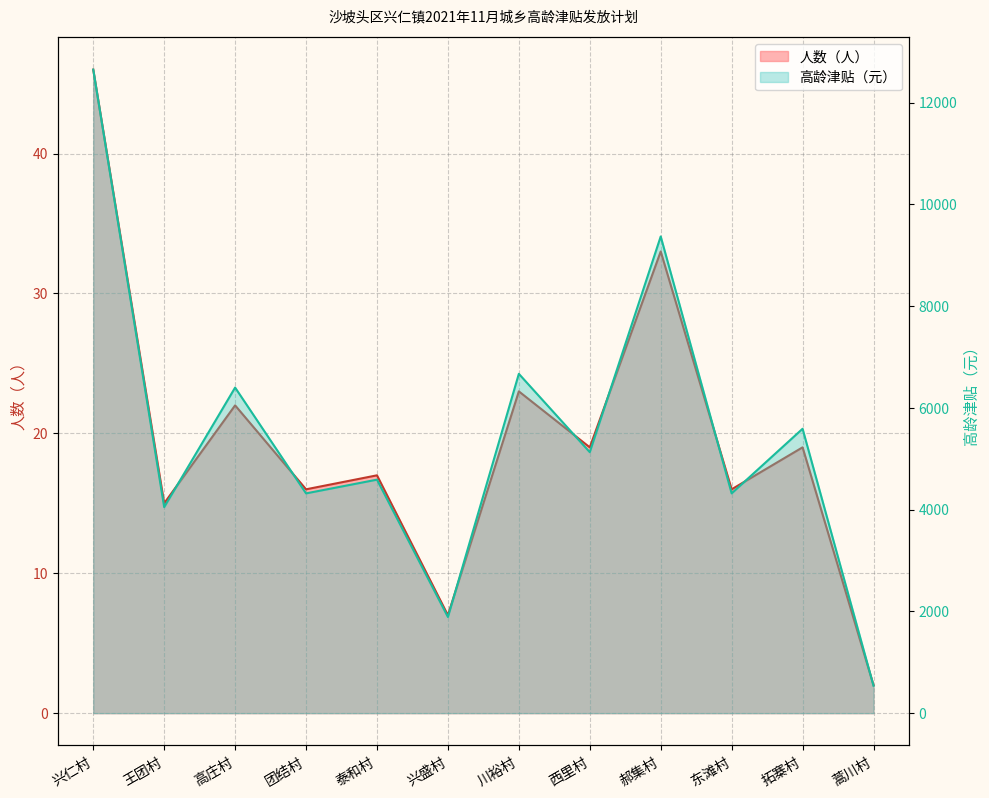

What is the label of the 5th point from the left?

泰和村